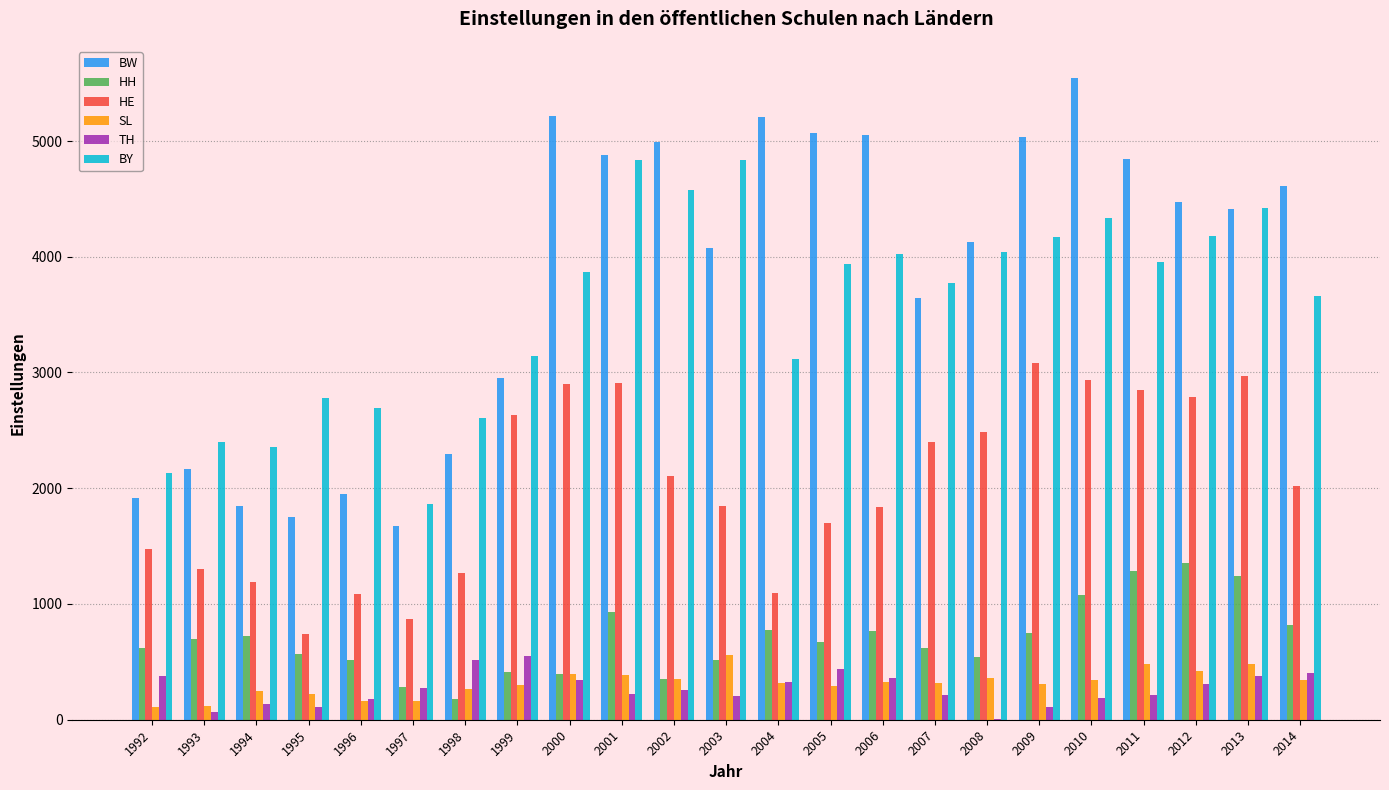

Between 1992 and 2005, which series saw the biggest shift?

BW